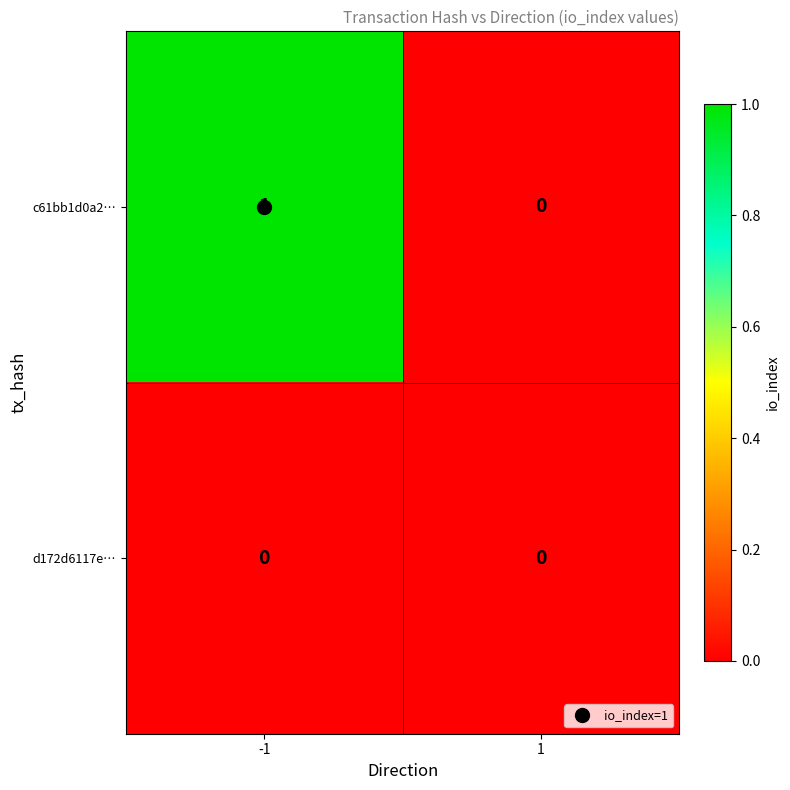

True or false: d172d6117e… has a value of 0 at -1.

True